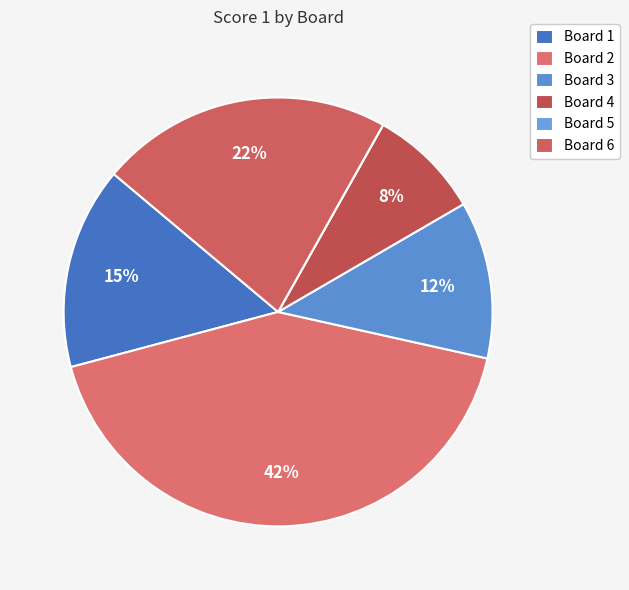

Is Board 3 the majority of the pie?

No